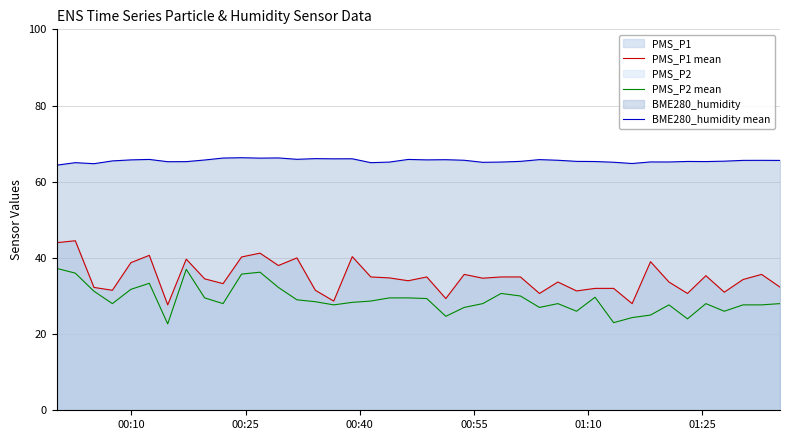

What is the minimum value for BME280_humidity mean?

64.3